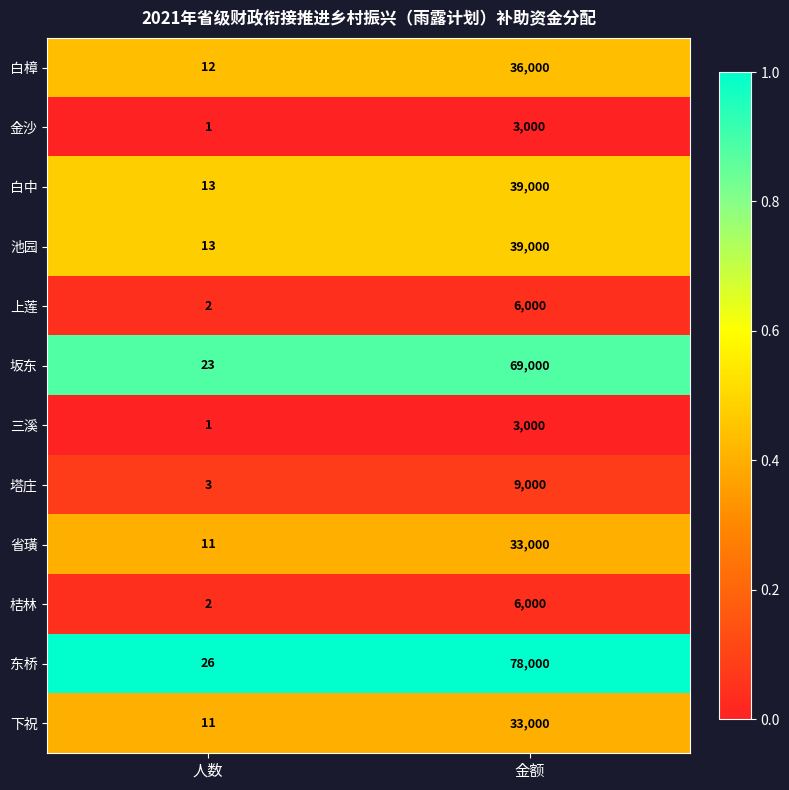

Which series has the largest range (max minus min)?

东桥